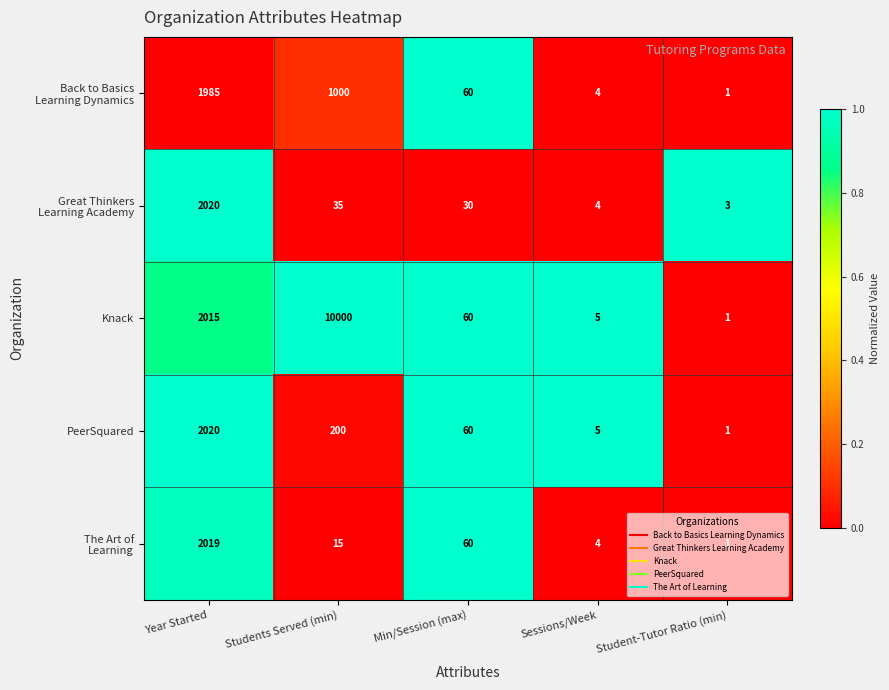

What value does the PeerSquared series have at Year Started, to the nearest 50?

2000